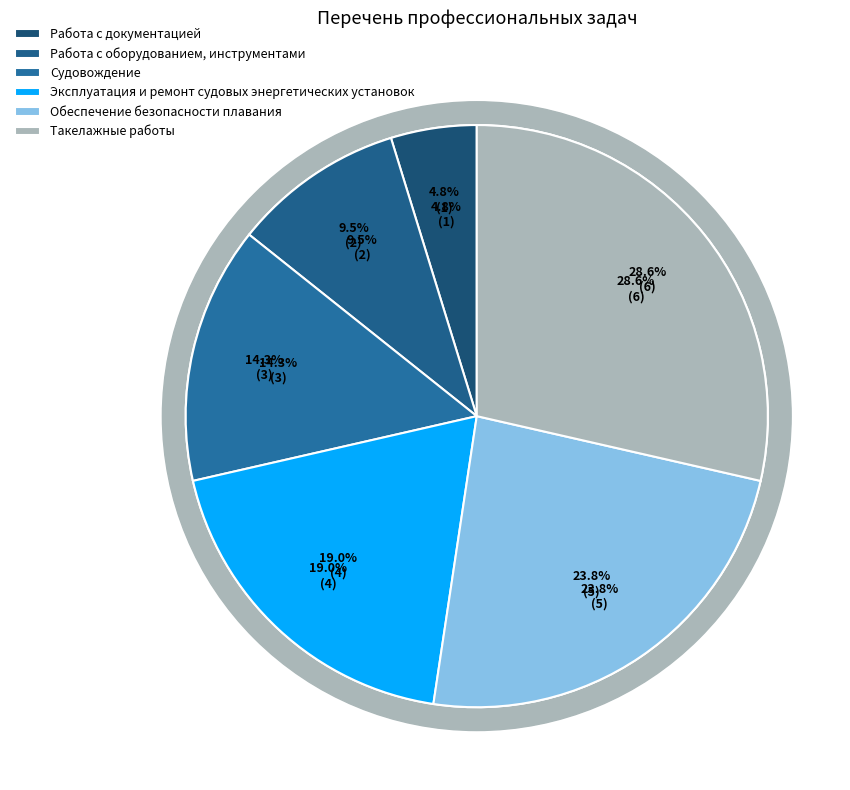

Does Работа с оборудованием, инструментами account for over 50% of the chart?

No